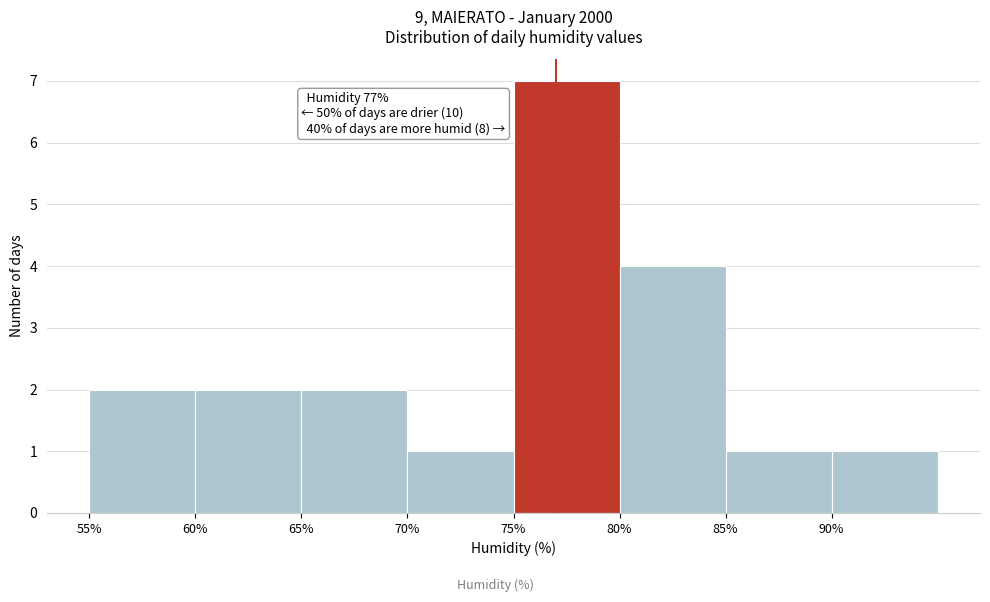

Over which range of the x-axis is the bar tallest?

75 to 80